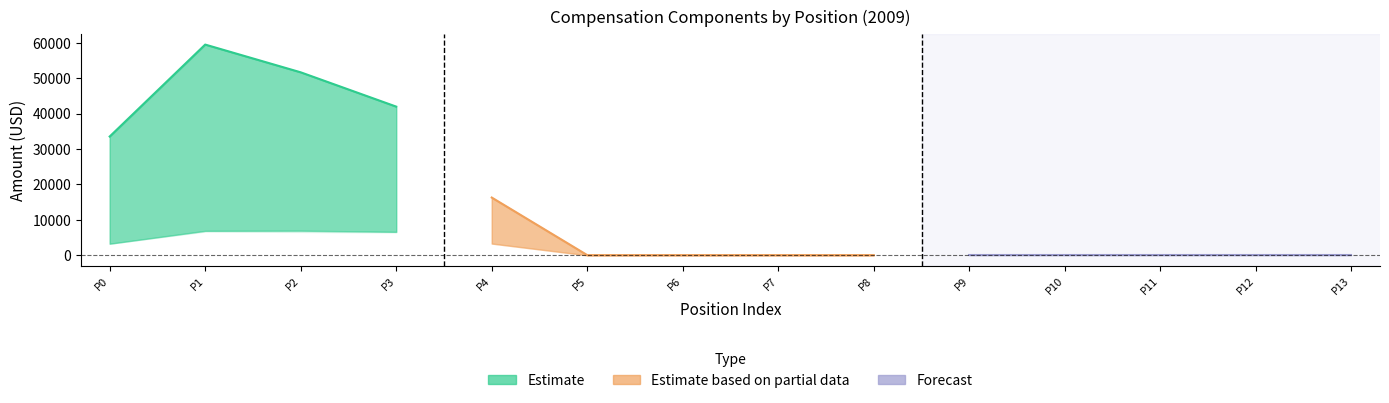

How many values in TotalRetirementAndHealthContribution are above zero?

4